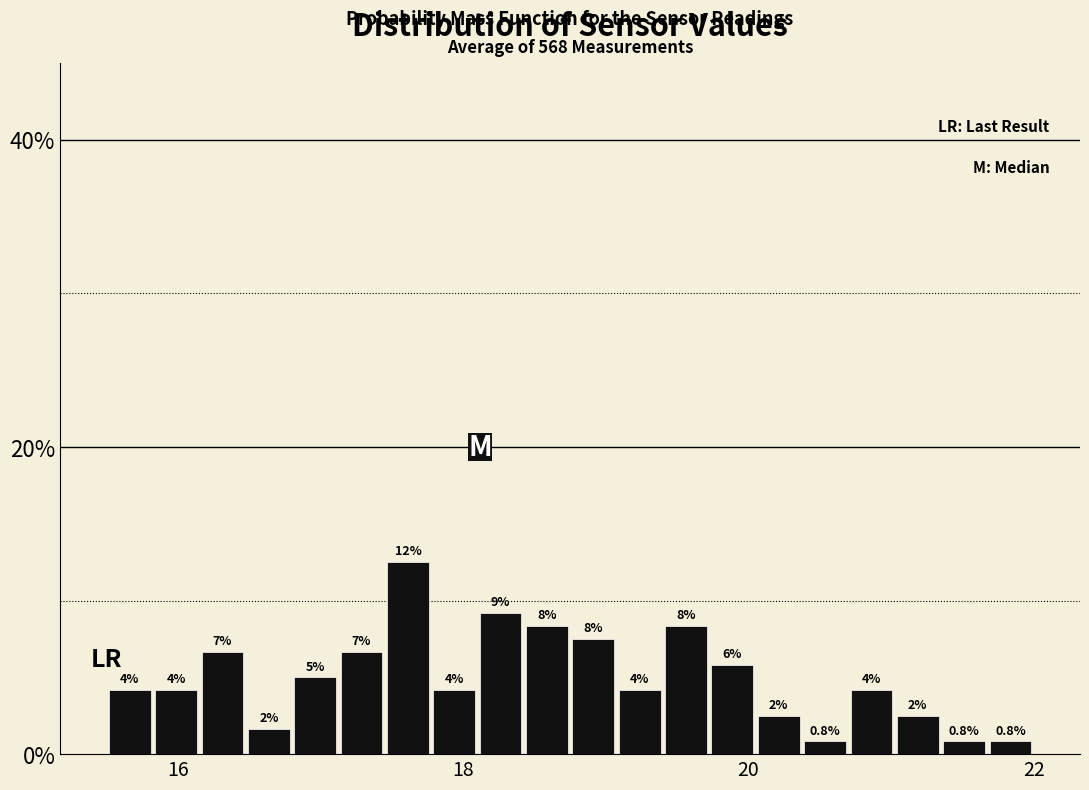

Read against the x-axis, roughly where is the centre of the tallest bar?

17.6